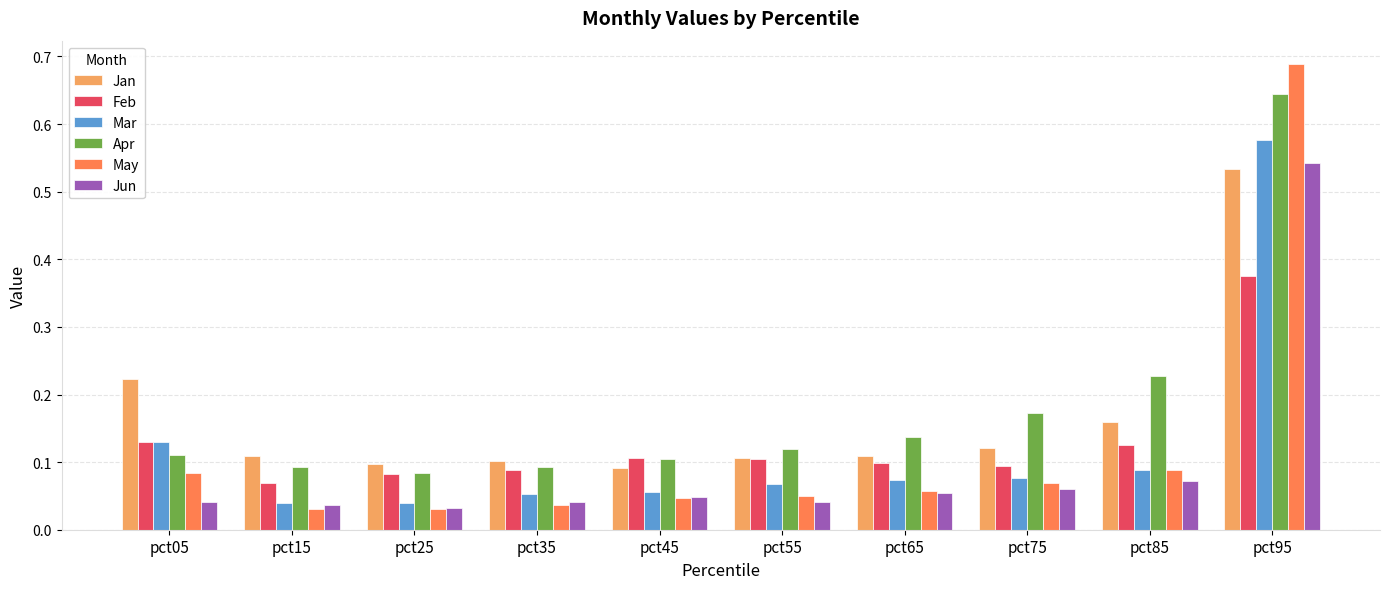

Is it true that Apr equals 0.1 at pct05?

True